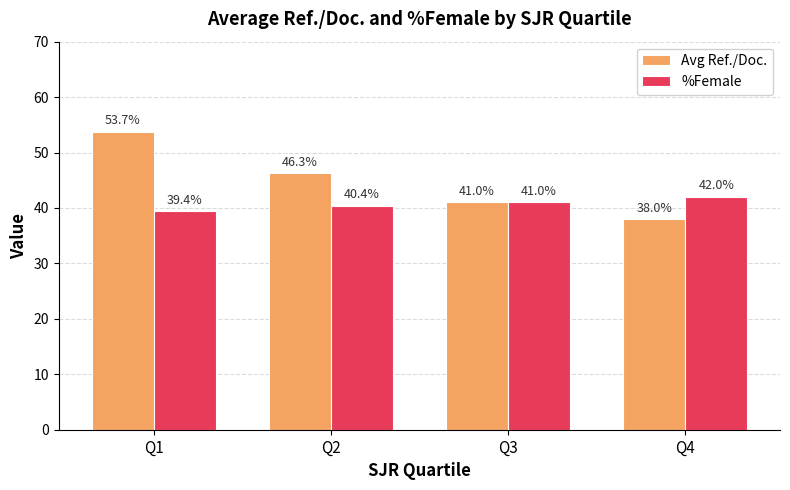

Reading left to right, transcribe all the data shown in this chart.

Avg Ref./Doc.: Q1=53.7	Q2=46.3	Q3=41.0	Q4=38.0
%Female: Q1=39.4	Q2=40.4	Q3=41.0	Q4=42.0